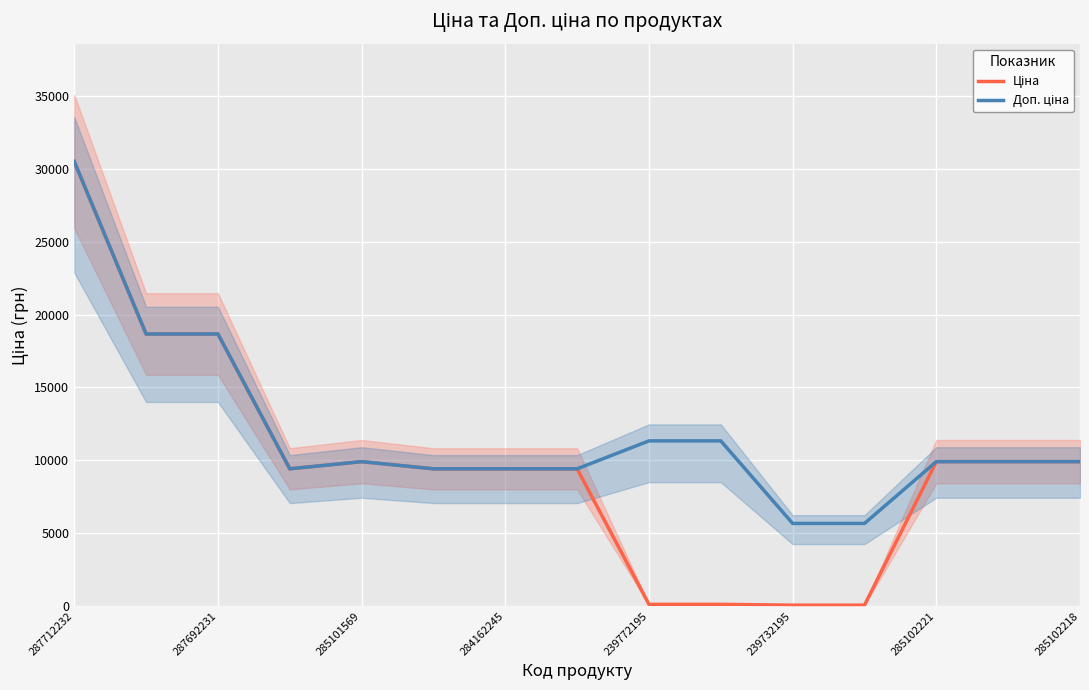

What is the highest value of the Ціна series?

30512.3